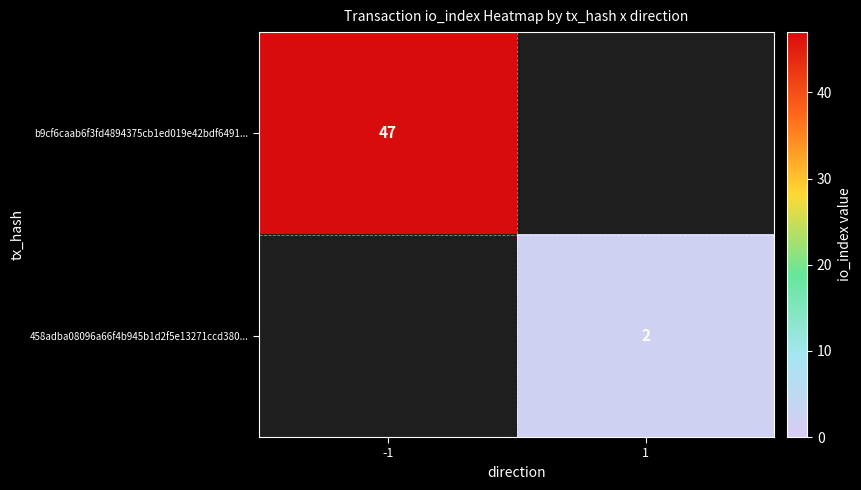

Is the value of b9cf6caab6f3fd4894375cb1ed019e42bdf6491... at -1 greater than the value of 458adba08096a66f4b945b1d2f5e13271ccd380... at 1?

Yes